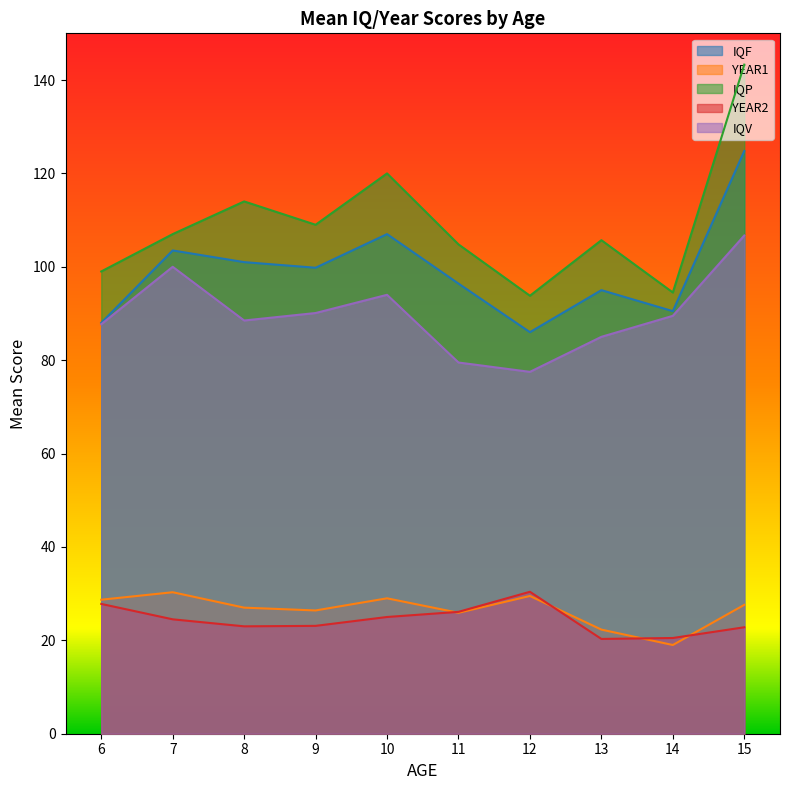

True or false: IQF and IQV intersect in this chart.

False